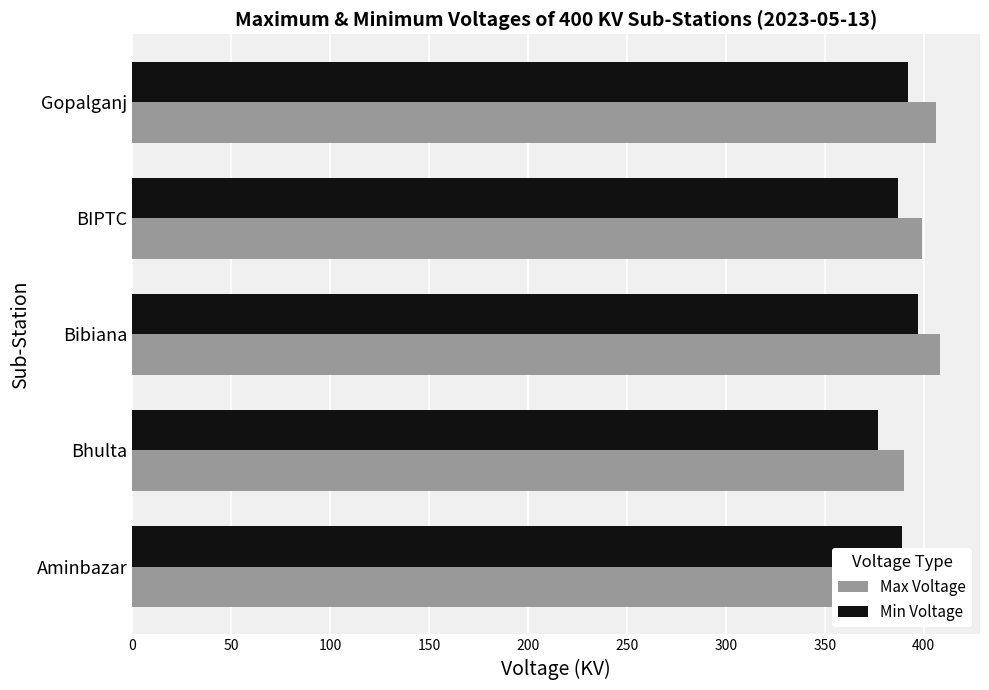

Is the value of Max Voltage at Aminbazar greater than the value of Min Voltage at BIPTC?

Yes